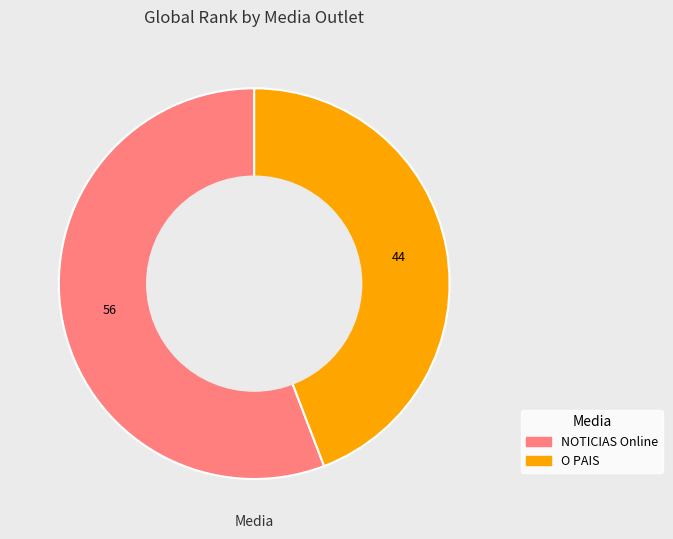

Which category has the biggest portion of the pie?

NOTICIAS Online